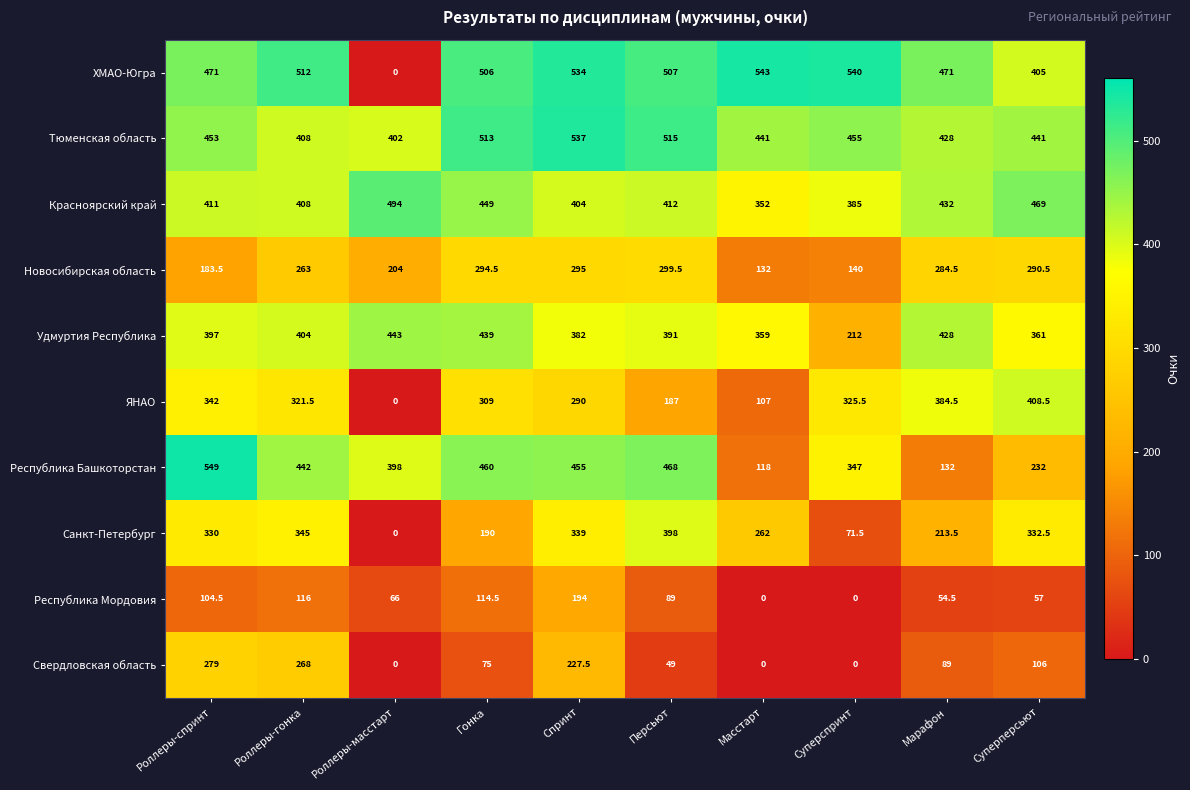

What is the maximum value shown in the chart?

549.0